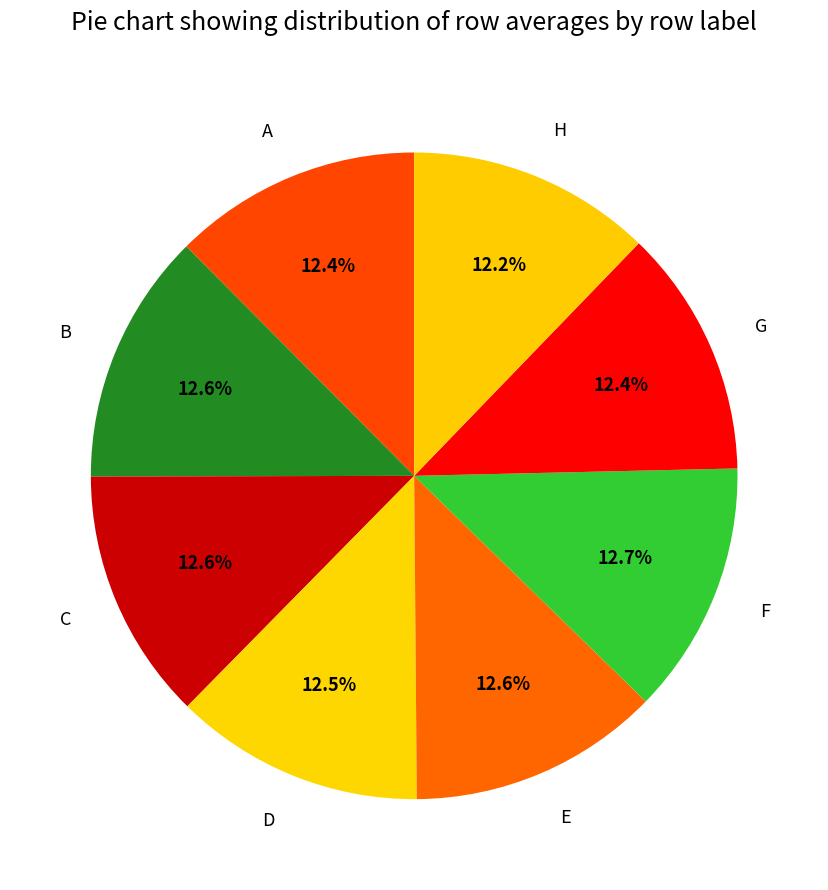

Is there any slice that represents more than half of the pie?

No